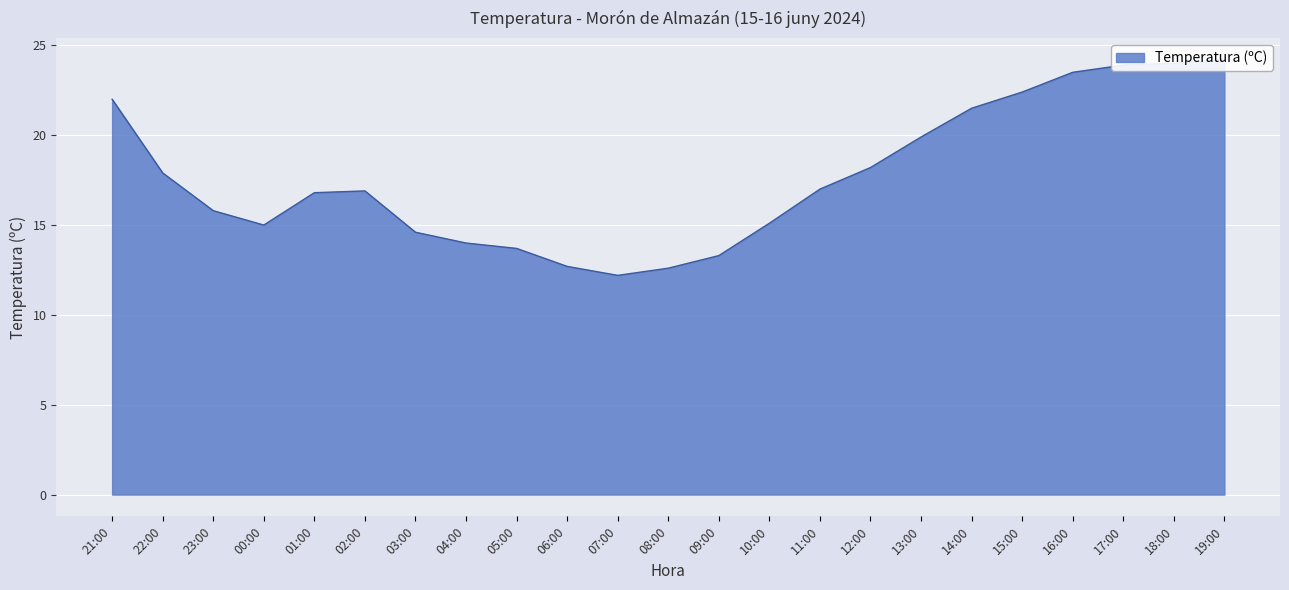

Reading left to right, transcribe all the data shown in this chart.

22.0	17.9	15.8	15.0	16.8	16.9	14.6	14.0	13.7	12.7	12.2	12.6	13.3	15.1	17.0	18.2	19.9	21.5	22.4	23.5	23.9	24.0	24.2